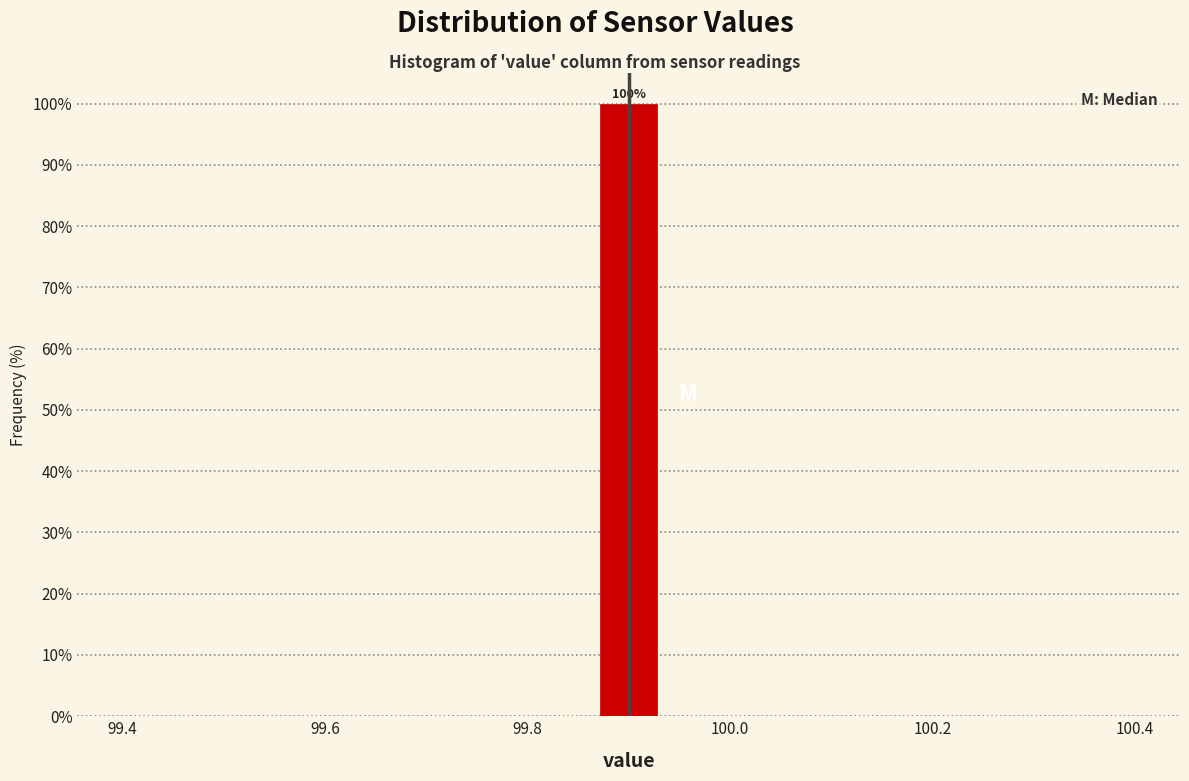

Around what value on the x-axis is the tallest bar? Give the approximate position of its centre, as read against the axis.

99.90